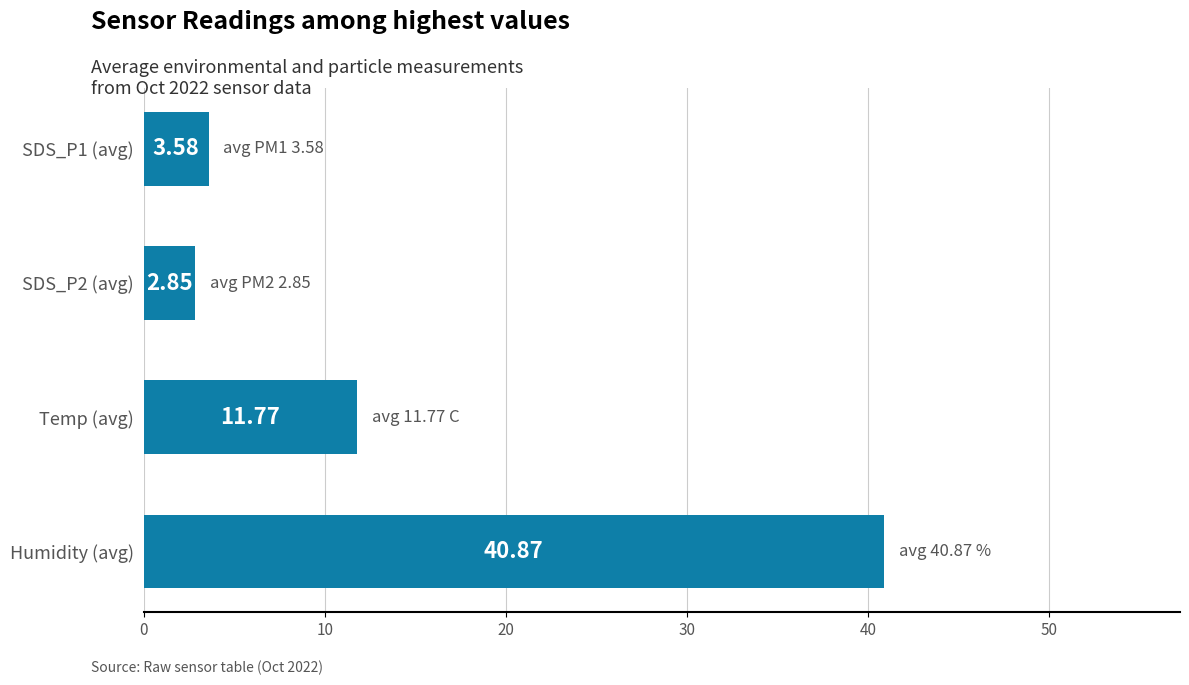

How many bars are there in total?

4